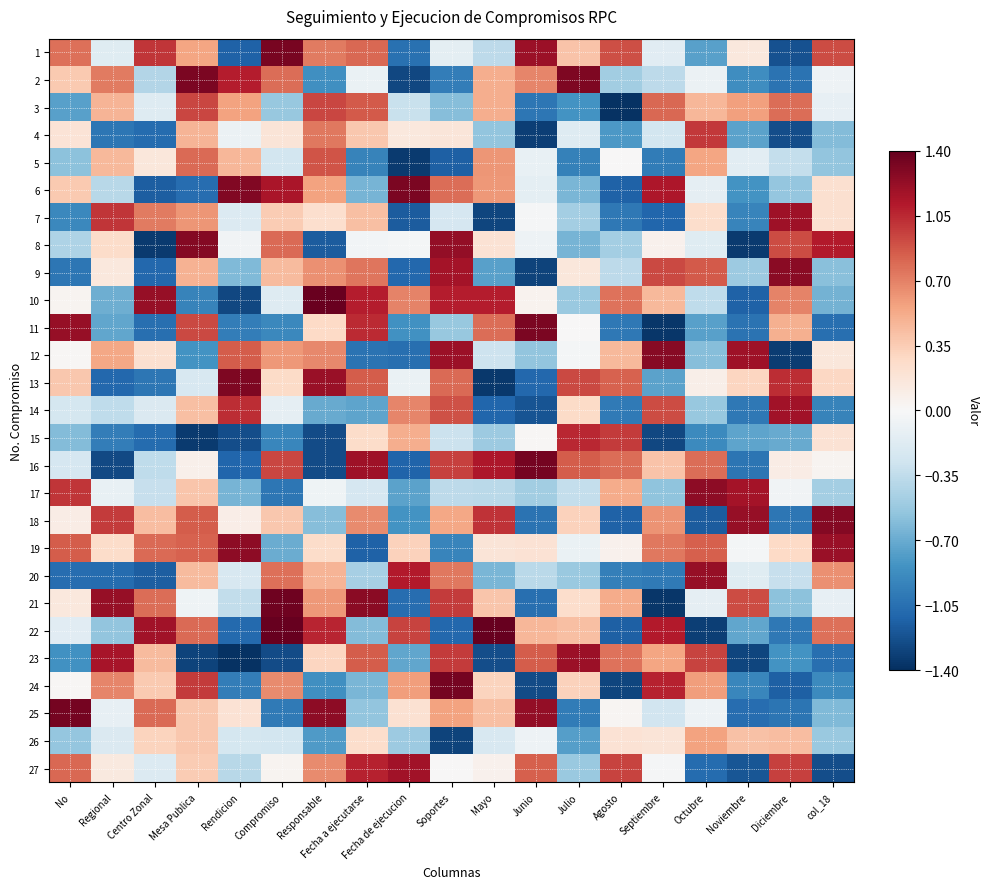

What is the minimum value shown in the chart?

-1.4